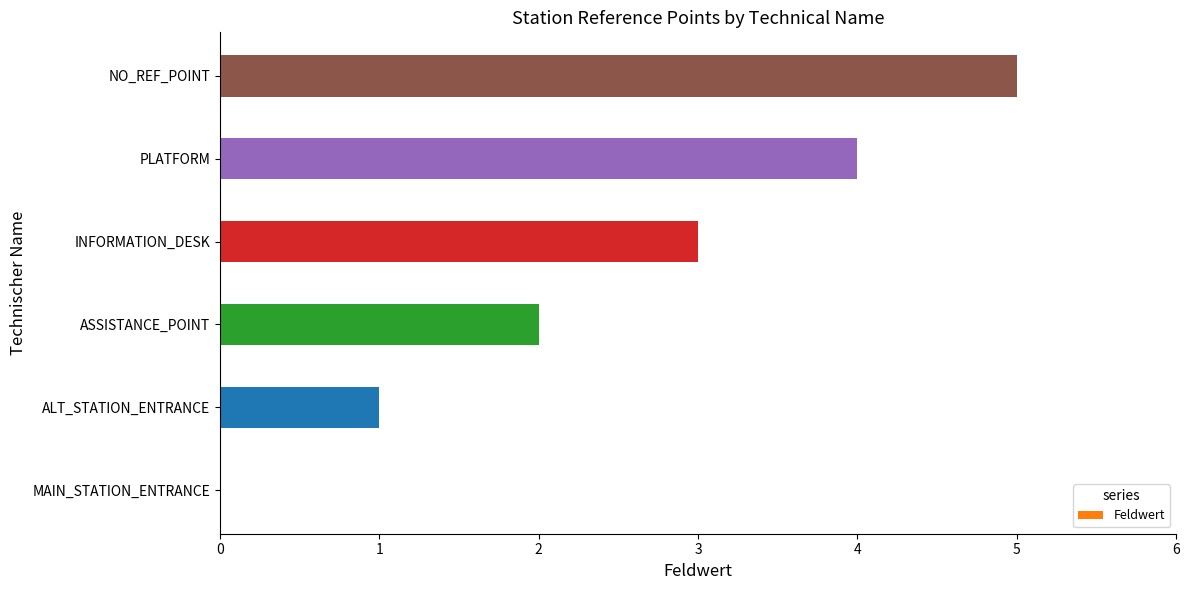

What is the sum of the values at INFORMATION_DESK and ALT_STATION_ENTRANCE?

4